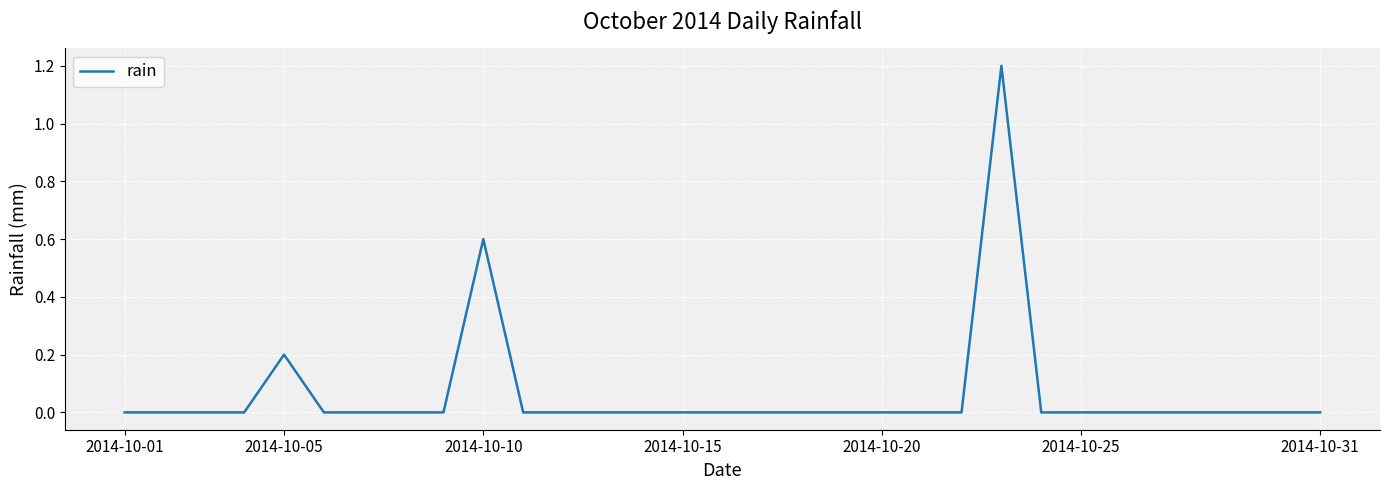

What is the difference between the maximum and minimum values?

1.2